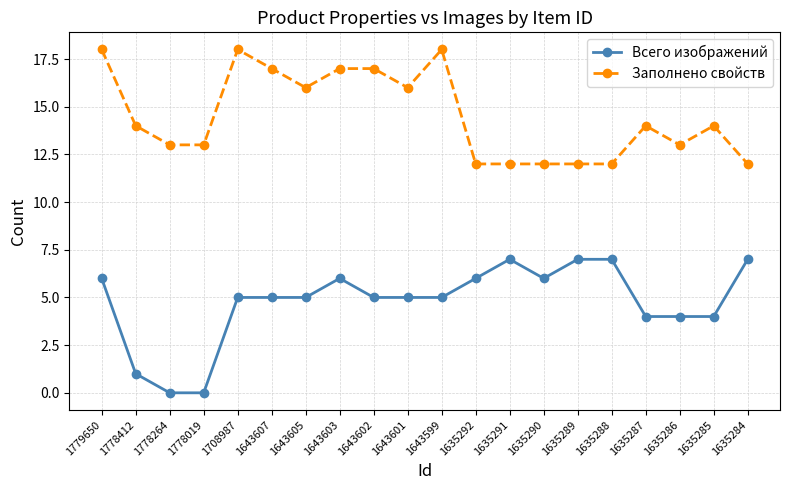

Between 1643607 and 1635284, which series saw the biggest shift?

Заполнено свойств